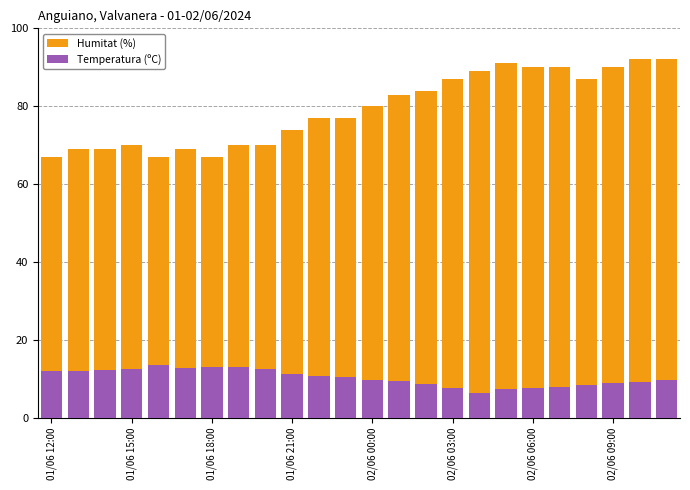

Reading left to right, extract all data points from this chart.

Humitat (%): 67.0	69.0	69.0	70.0	67.0	69.0	67.0	70.0	70.0	74.0	77.0	77.0	80.0	83.0	84.0	87.0	89.0	91.0	90.0	90.0	87.0	90.0	92.0	92.0
Temperatura (ºC): 12.0	11.9	12.3	12.4	13.6	12.8	13.1	13.1	12.4	11.3	10.6	10.4	9.7	9.3	8.7	7.7	6.3	7.3	7.5	7.9	8.4	8.8	9.2	9.7